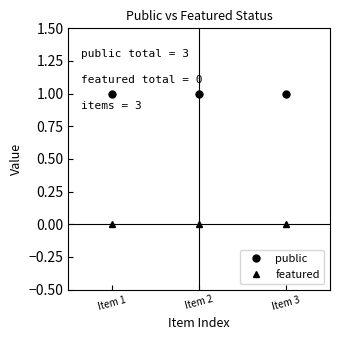

How many lines are shown in the chart?

2